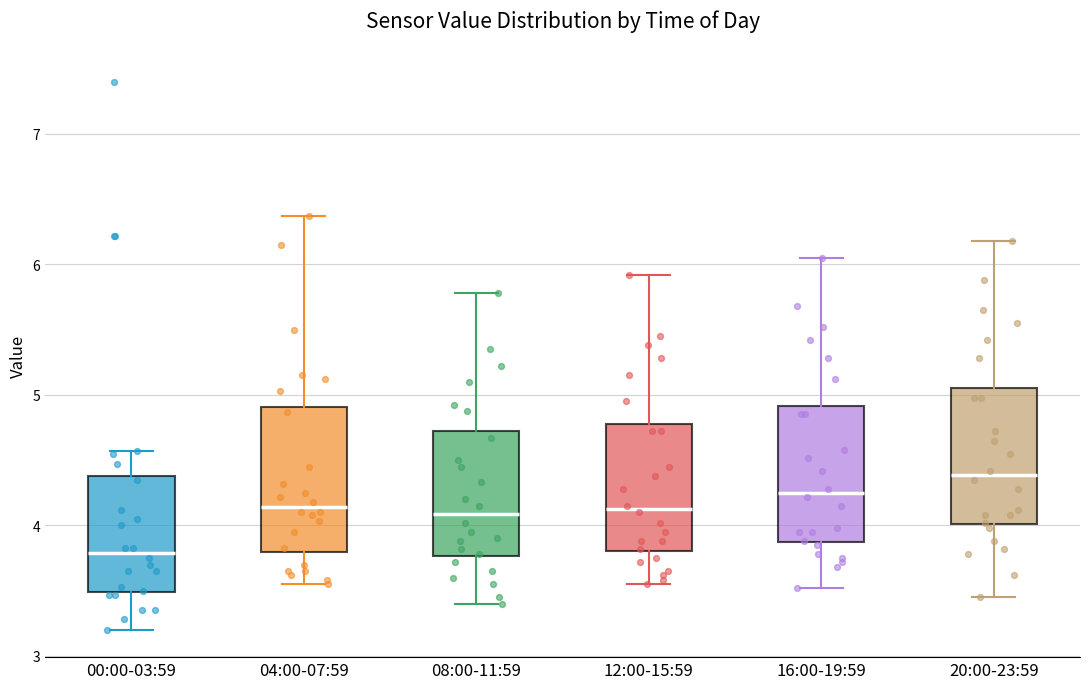

Where is the upper edge of the box for 12:00-15:59 on the y-axis? The values are not printed on the chart, so give them approximately, as read against the axis.

4.8